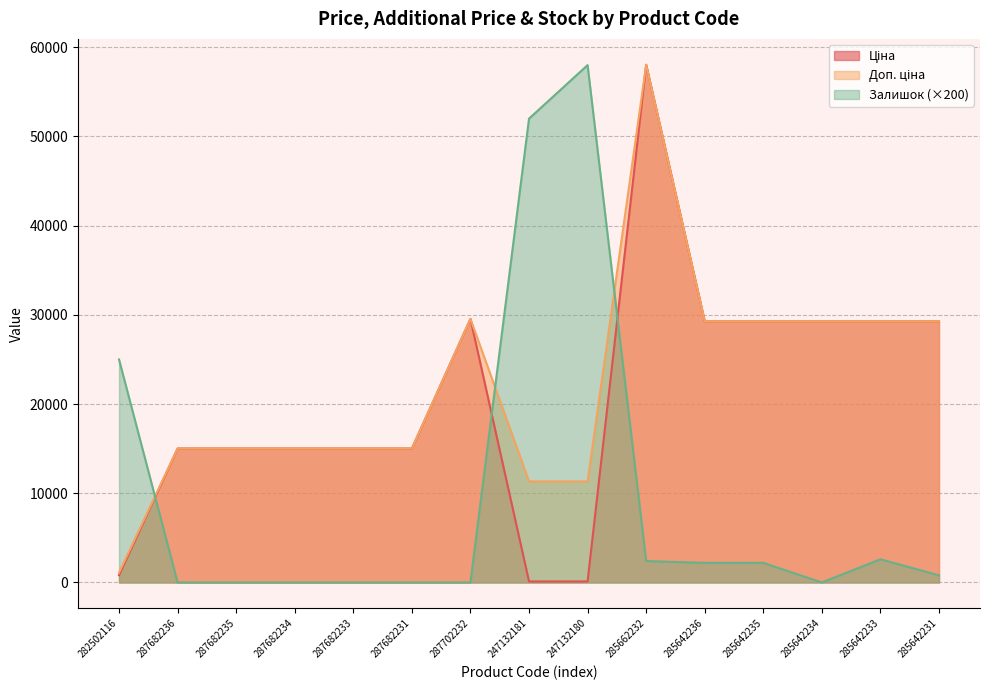

Which series ends up on top after the final intersection of Доп. ціна and Залишок?

Доп. ціна